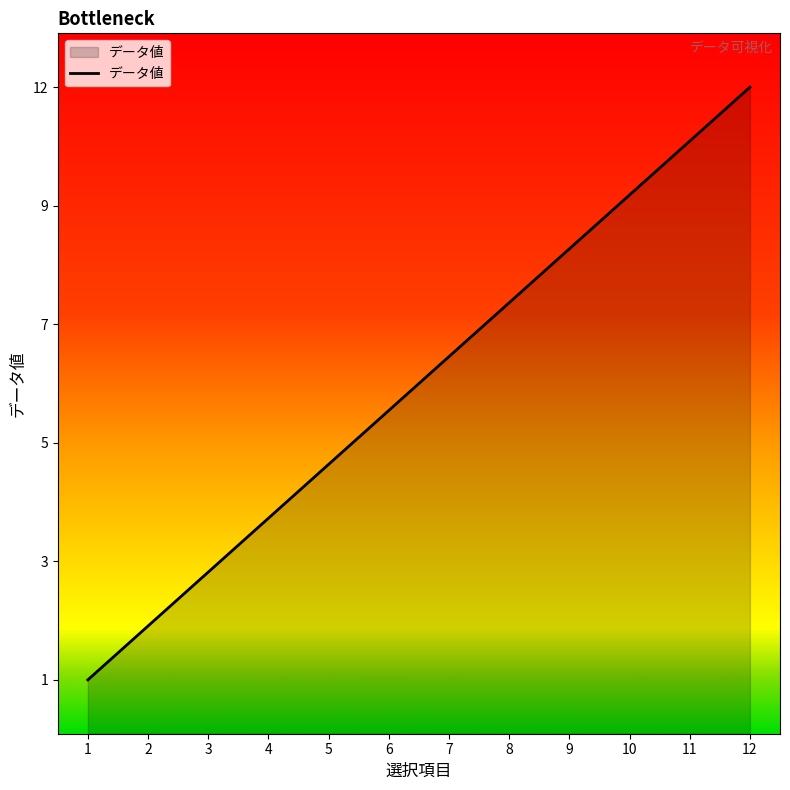

What is the value of the 6th point from the left?

6